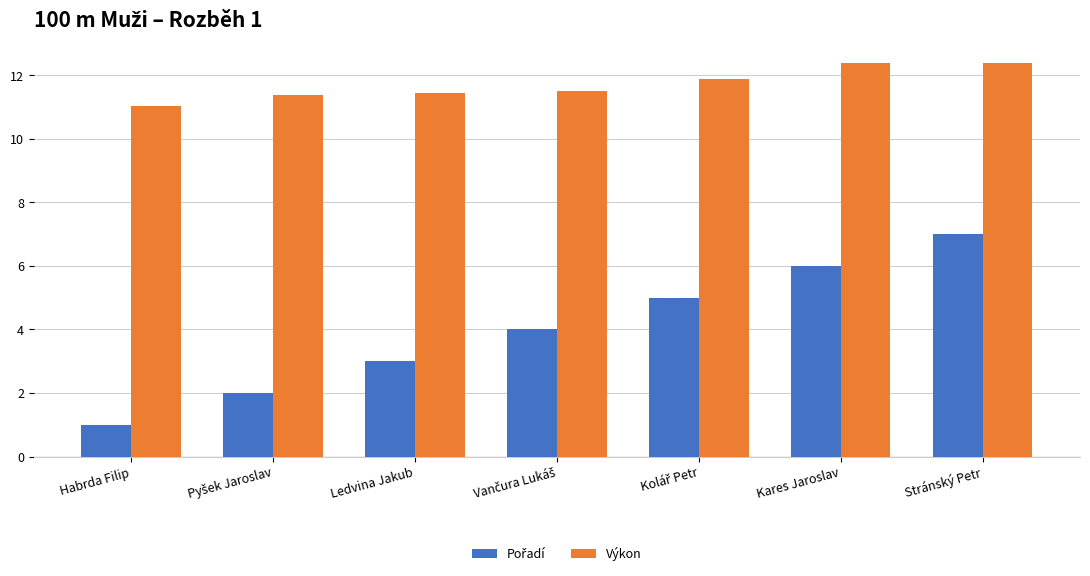

What is the difference between the maximum and minimum values in the Výkon series?

1.3